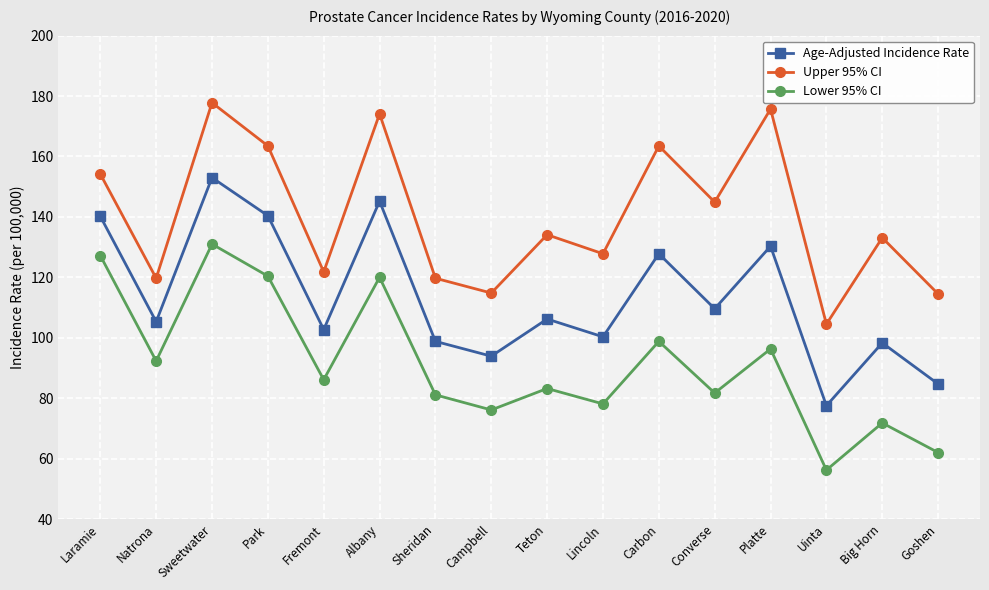

What is the difference between the maximum and minimum values in the Age-Adjusted Incidence Rate series?

75.5